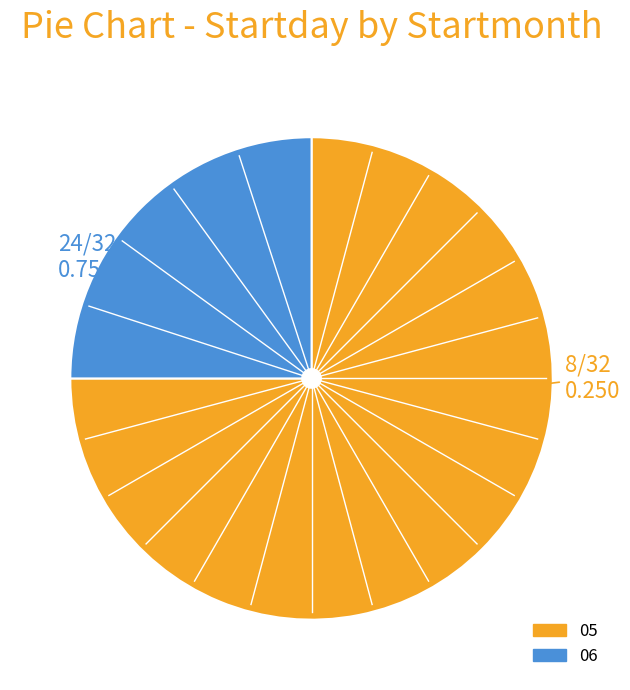

Is 06 the majority of the pie?

No